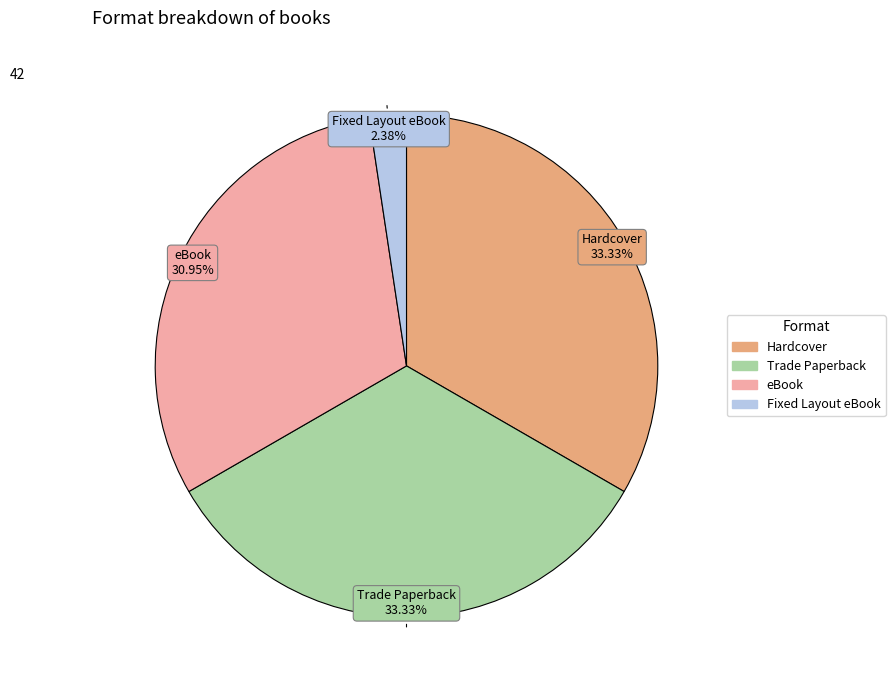

Count the number of slices in the pie.

4